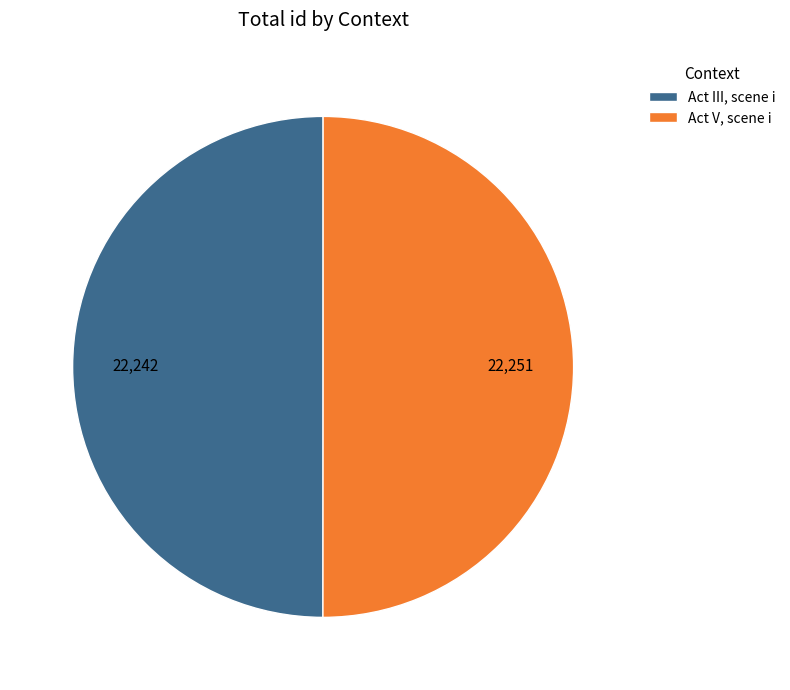

Count the number of slices in the pie.

2